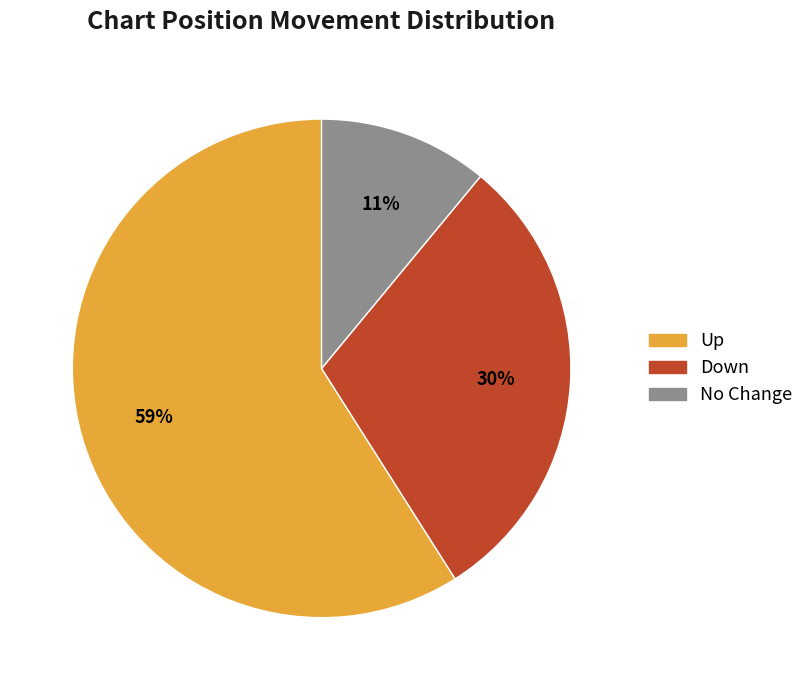

How many slices are in this pie chart?

3